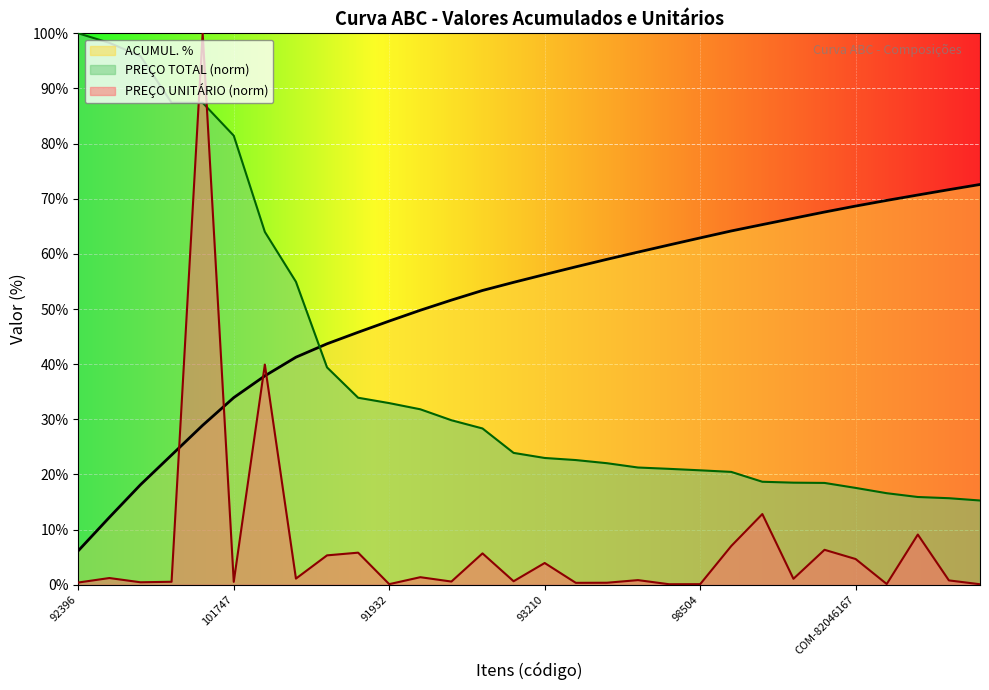

True or false: PREÇO UNITÁRIO and PREÇO TOTAL intersect in this chart.

True